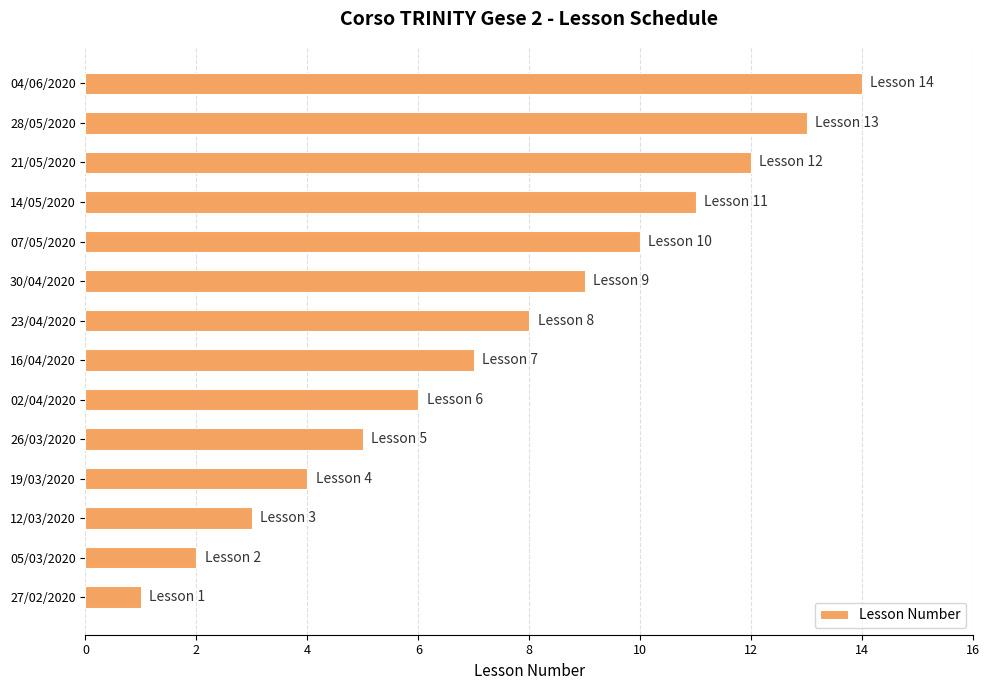

What is the ratio of the value at 02/04/2020 to the value at 16/04/2020?

0.9